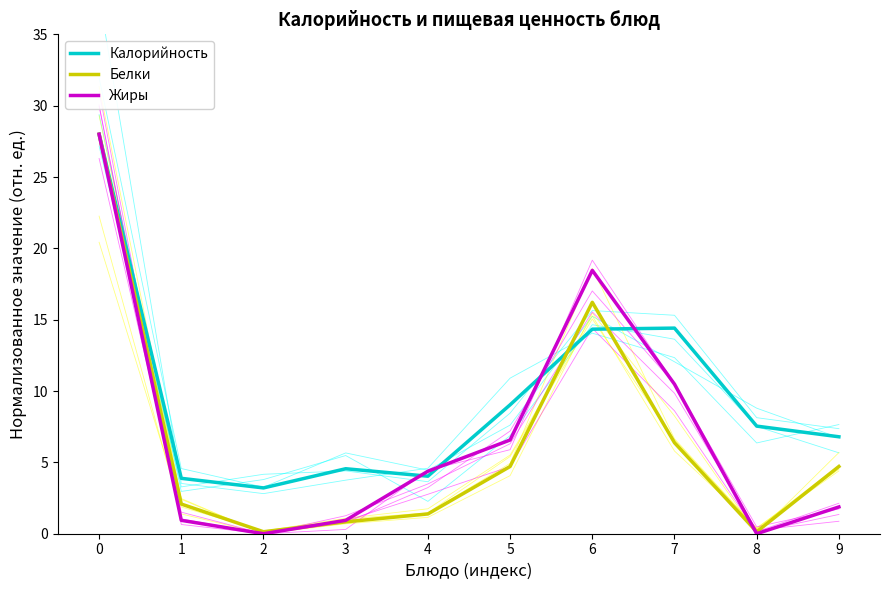

Reading left to right, what are all the values shown in this chart?

Калорийность: 0=28.0	1=3.9	2=3.2	3=4.6	4=4.0	5=9.0	6=14.3	7=14.4	8=7.5	9=6.8
Белки: 0=28.0	1=2.1	2=0.1	3=0.8	4=1.4	5=4.7	6=16.2	7=6.4	8=0.1	9=4.7
Жиры: 0=28.0	1=0.9	2=0.0	3=0.9	4=4.4	5=6.6	6=18.5	7=10.5	8=0.0	9=1.9